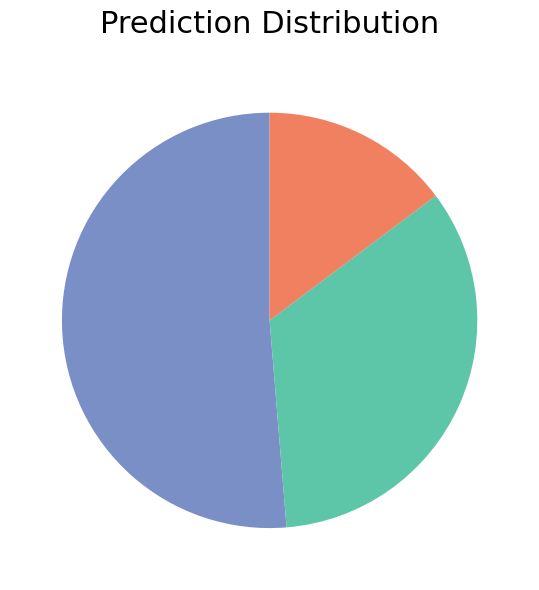

Is there a majority slice in this chart?

Yes